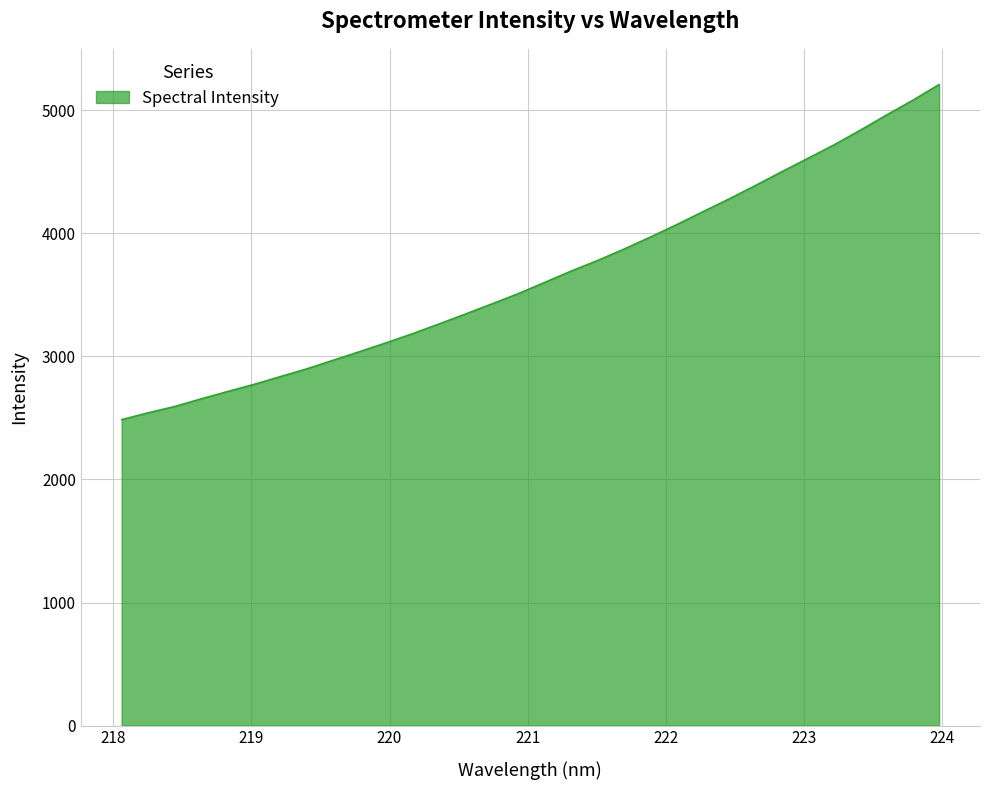

What is the minimum value shown in the chart?

2487.1